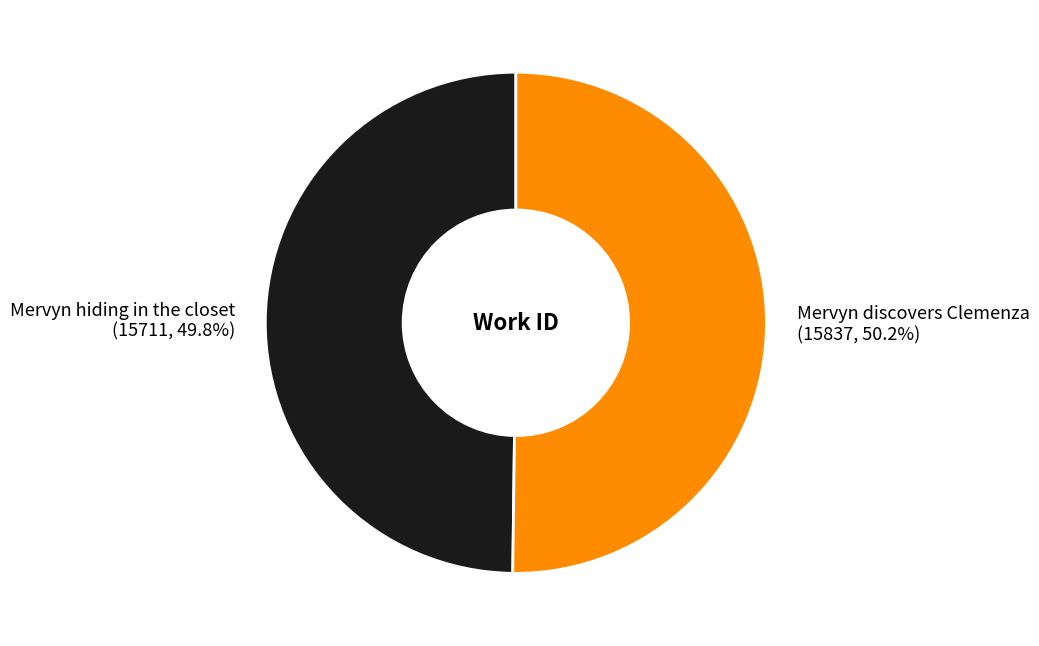

To the nearest percent, what percentage of the pie is Mervyn discovers Clemenza?

50%